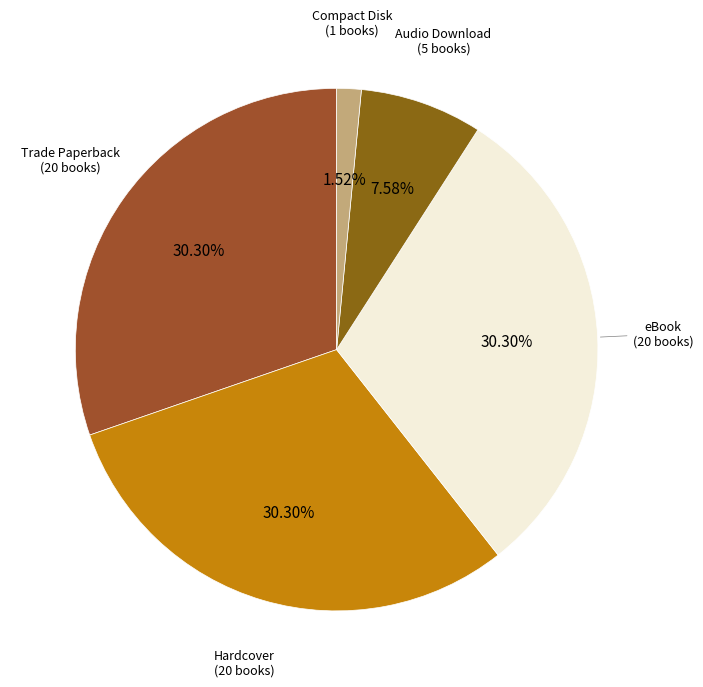

How many segments does this pie chart have?

5